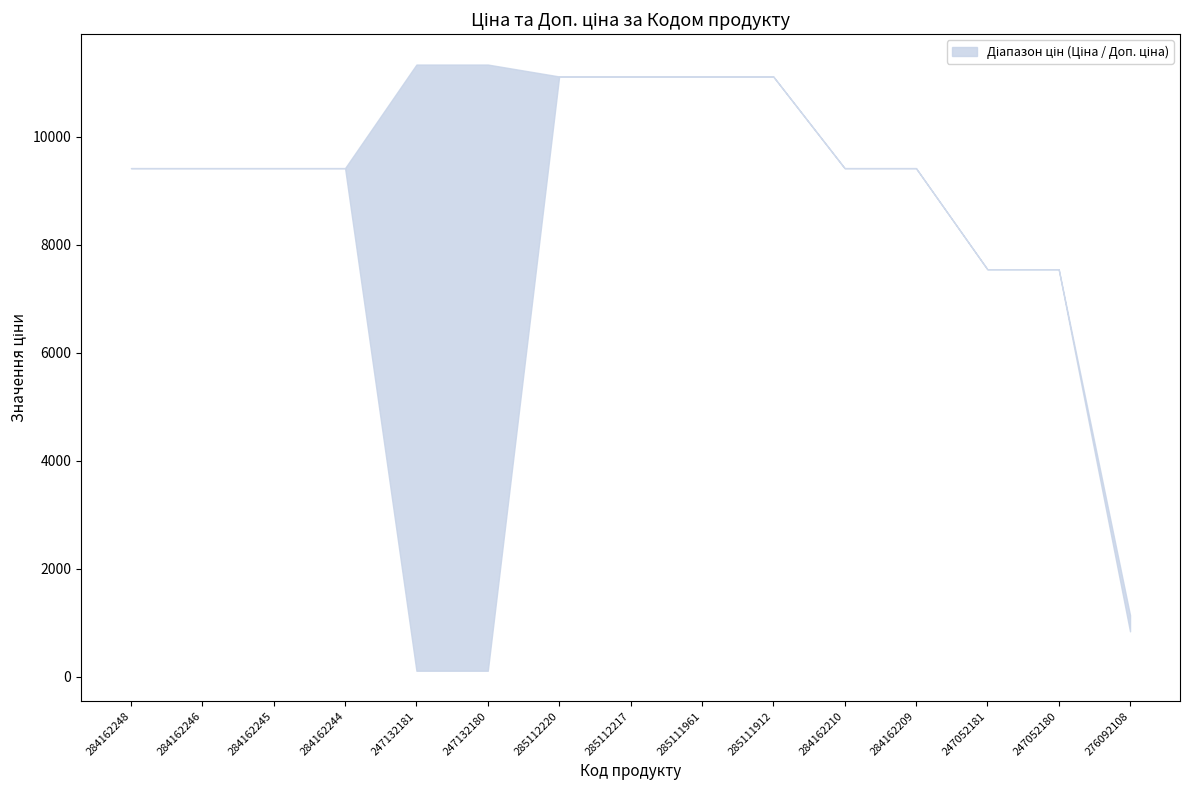

Rank the categories by Ціна value from highest to lowest.

285112220, 285112217, 285111961, 285111912, 284162248, 284162246, 284162245, 284162244, 284162210, 284162209, 247052181, 247052180, 276092108, 247132181, 247132180